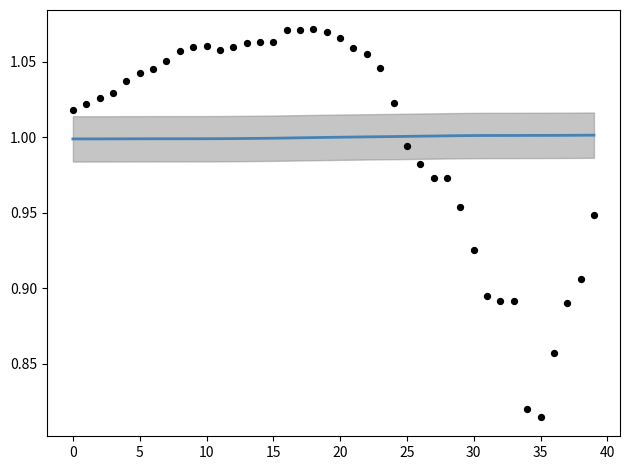

At which category is the sum across all series the highest?

18